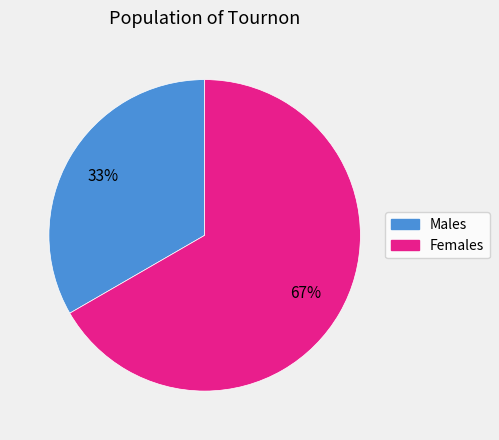

To the nearest percent, what percentage of the pie is Males?

33%